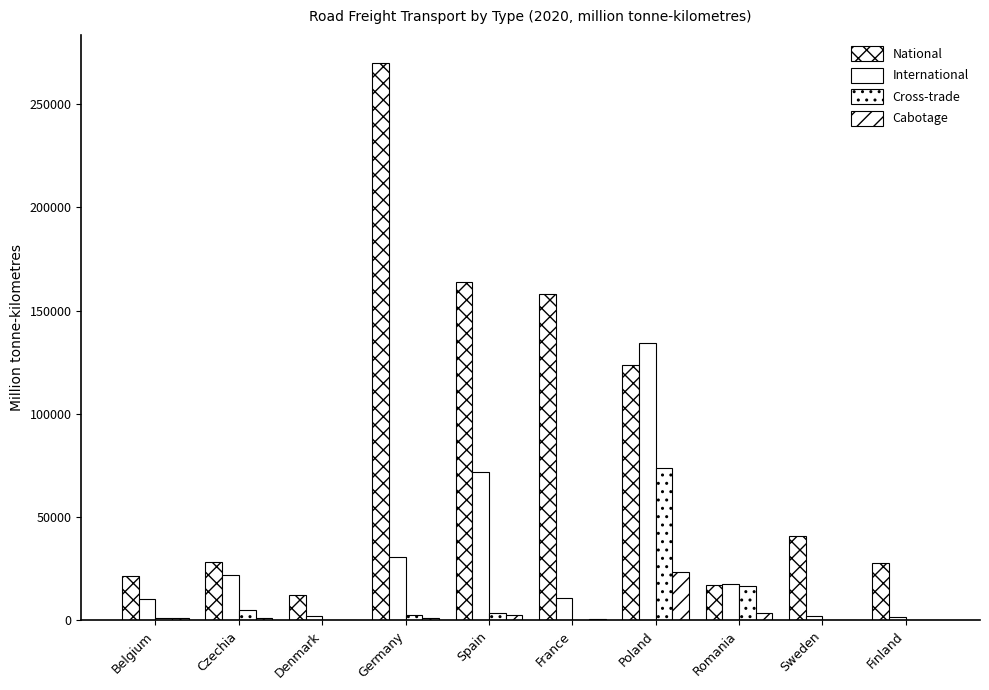

Which series has the largest range (max minus min)?

National